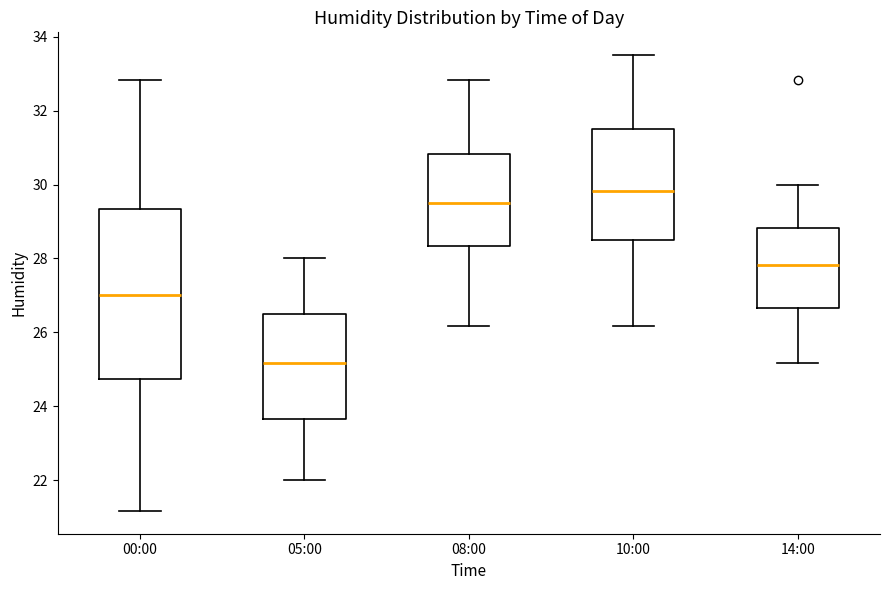

Which box has the lowest median line?

05:00